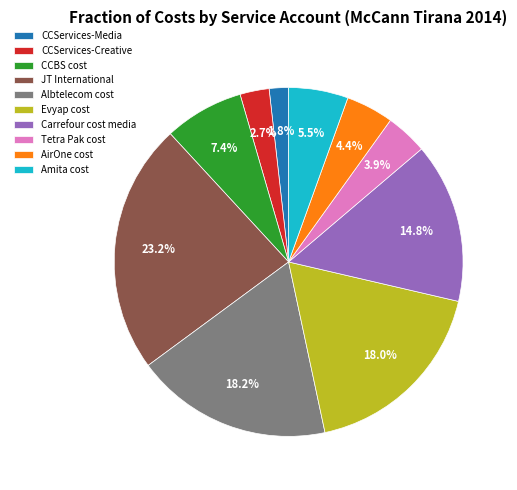

How many slices are in this pie chart?

10